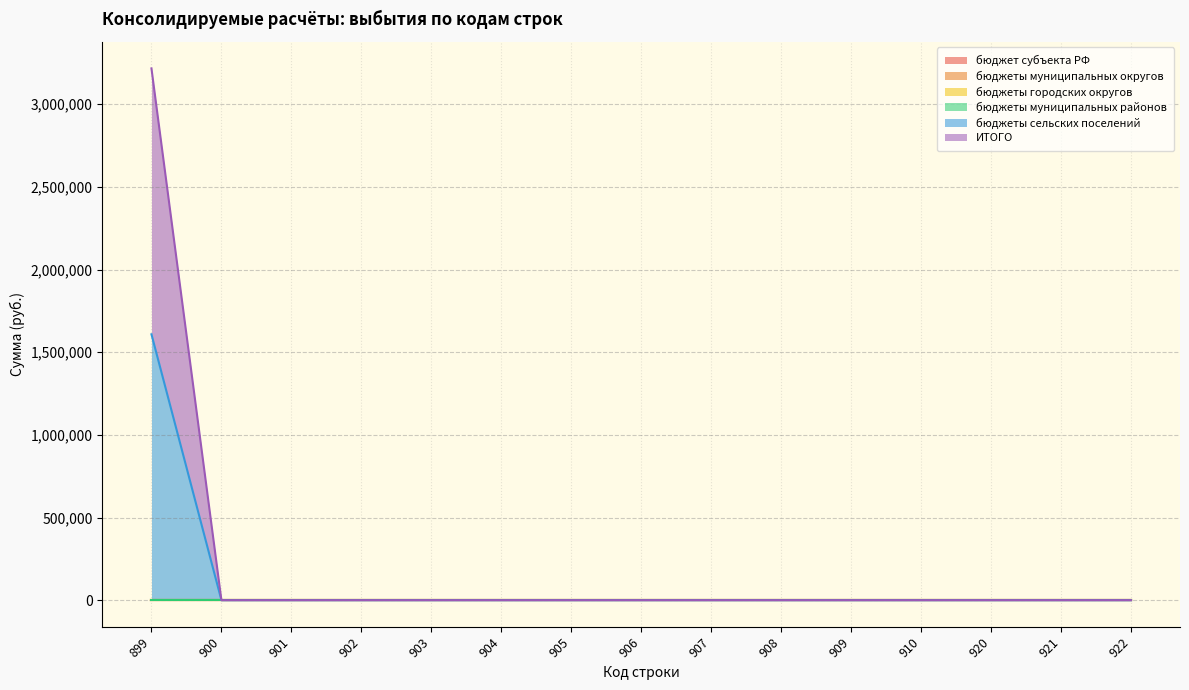

Which series has the widest spread of values?

бюджеты сельских поселений